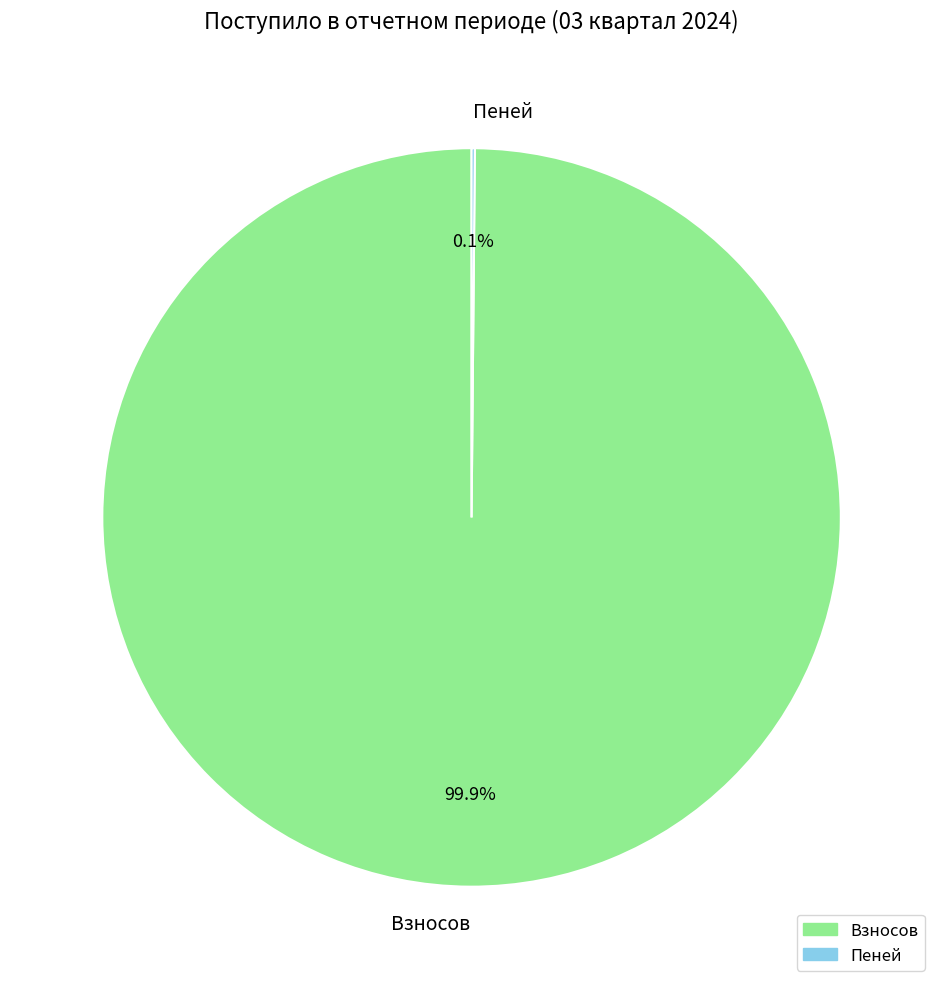

Which category has the biggest portion of the pie?

Взносов